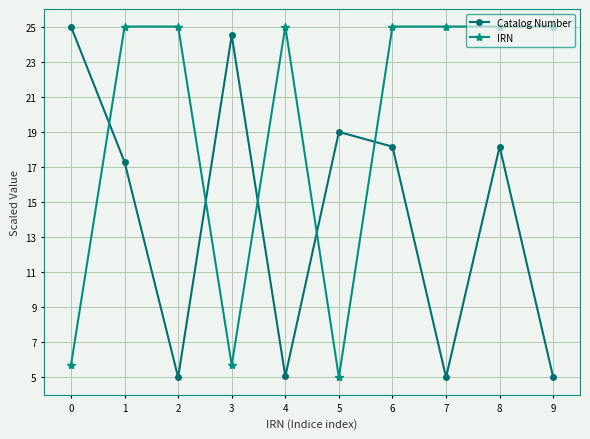

List the series in order of their overall mean, highest first.

IRN, Catalog Number